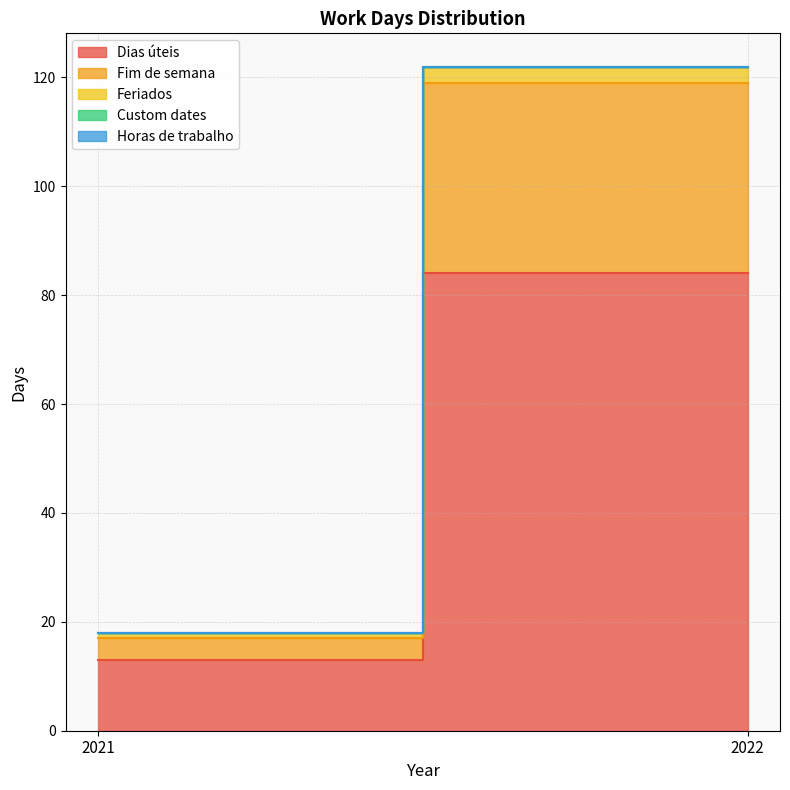

What is the total value across all series at 2022?

122